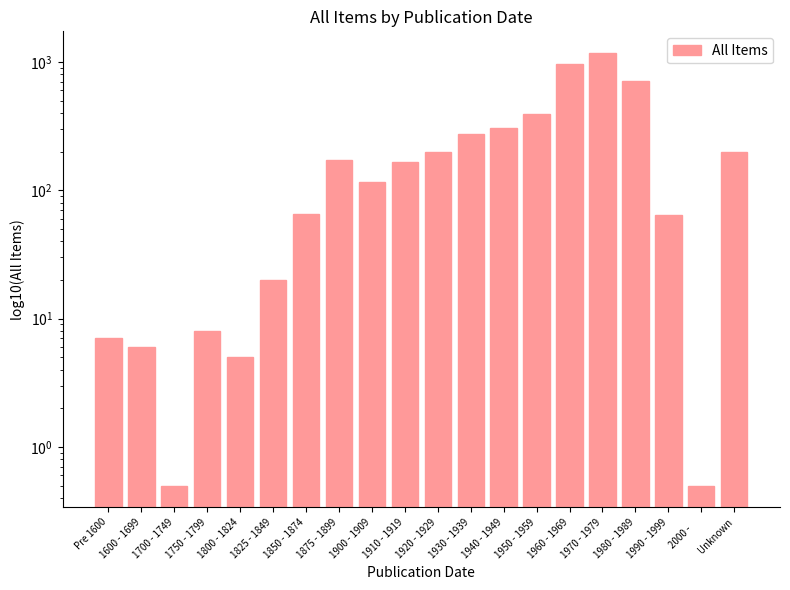

What is the greatest value displayed?

1173.0